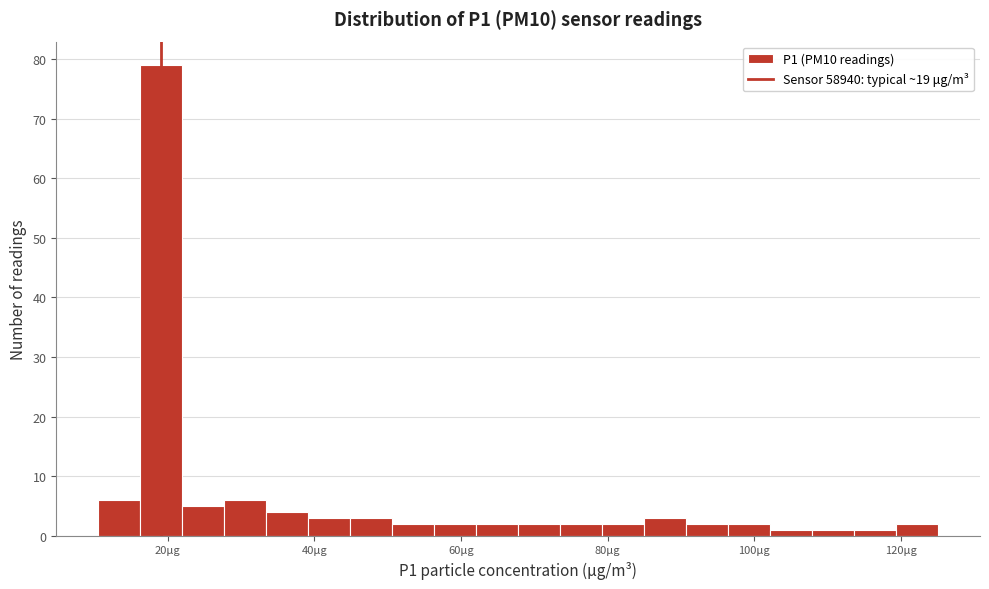

Around what value on the x-axis is the tallest bar? Give the approximate position of its centre, as read against the axis.

20